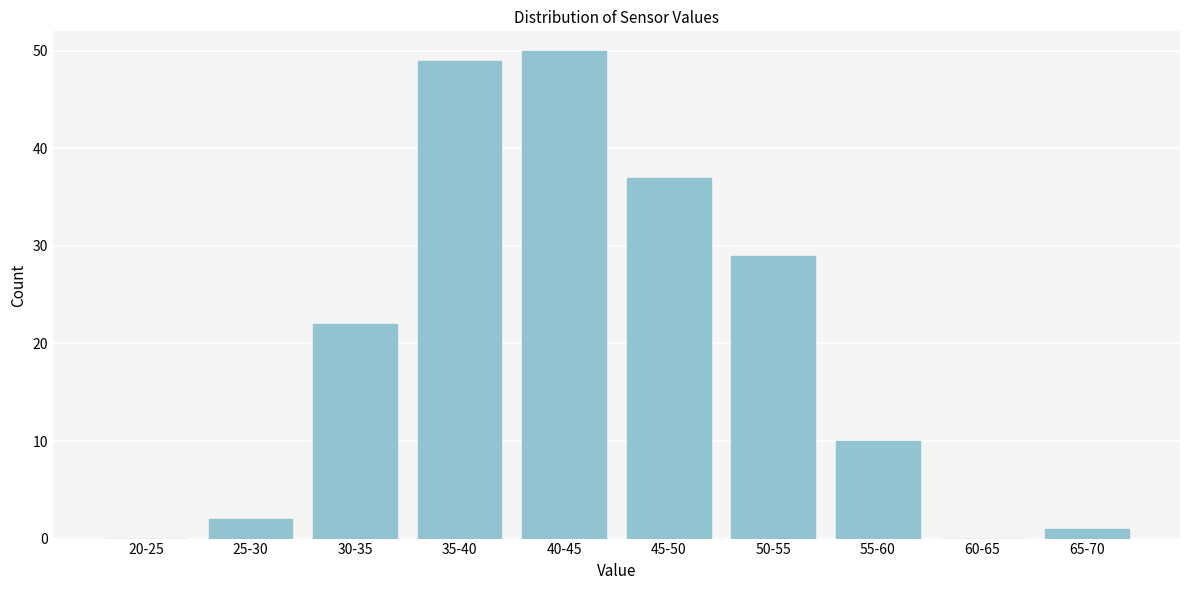

Reading left to right, extract all data points from this chart.

20-25=0	25-30=2	30-35=22	35-40=49	40-45=50	45-50=37	50-55=29	55-60=10	60-65=0	65-70=1